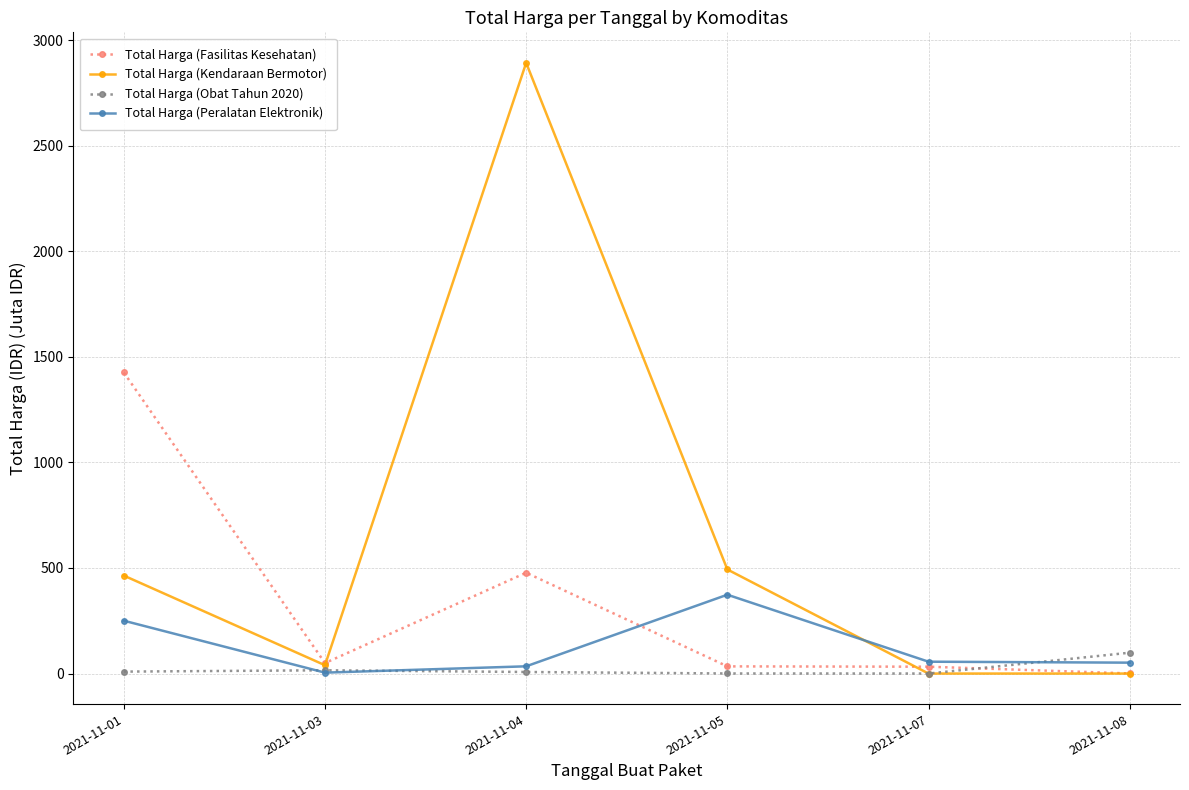

What is the sum of all Total Harga (Fasilitas Kesehatan) values?

2020.2